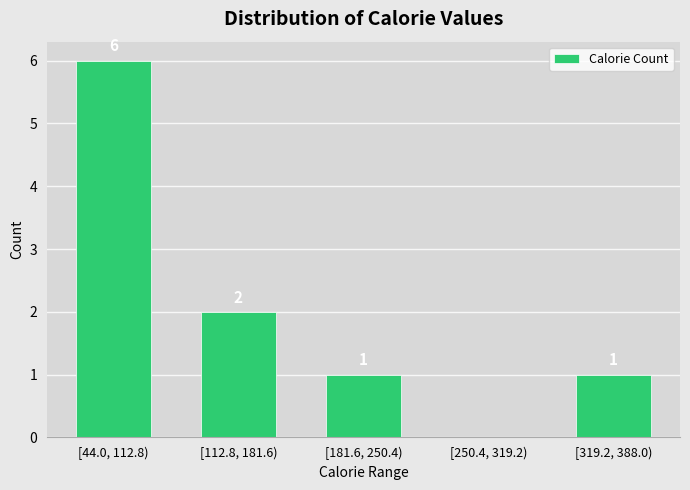

Reading left to right, transcribe all the data shown in this chart.

[44.0, 112.8)=6	[112.8, 181.6)=2	[181.6, 250.4)=1	[250.4, 319.2)=0	[319.2, 388.0)=1